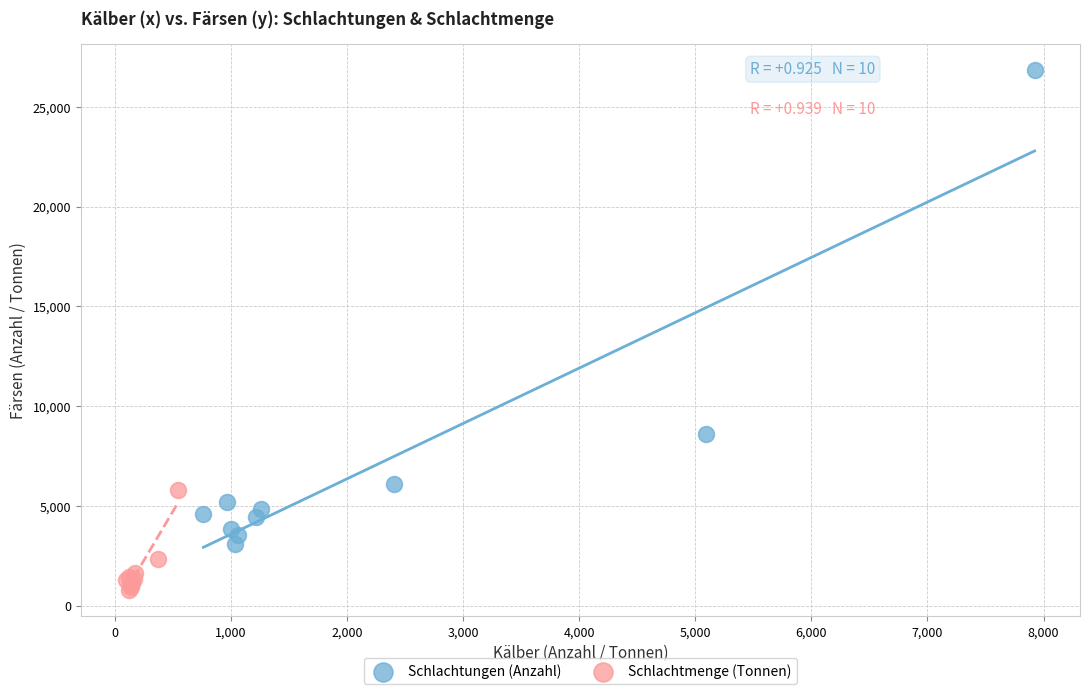

Which series contains the highest Y value?

Schlachtungen (Anzahl)